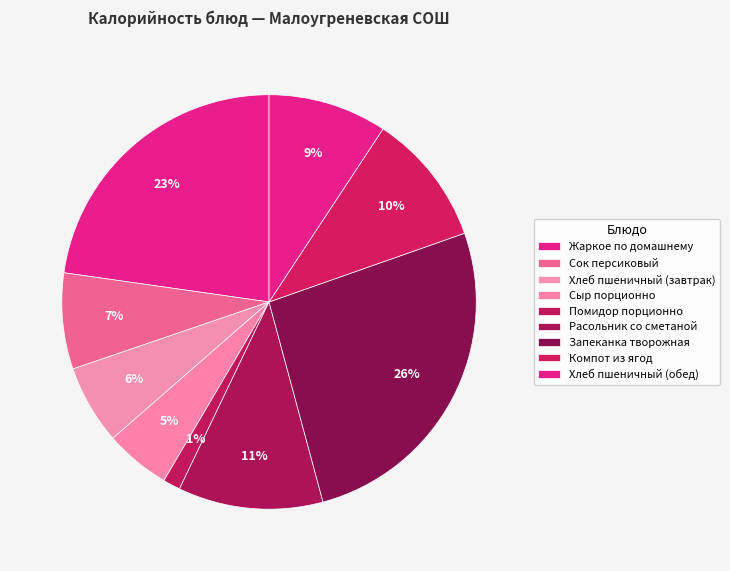

Which slice is the smallest?

Помидор порционно